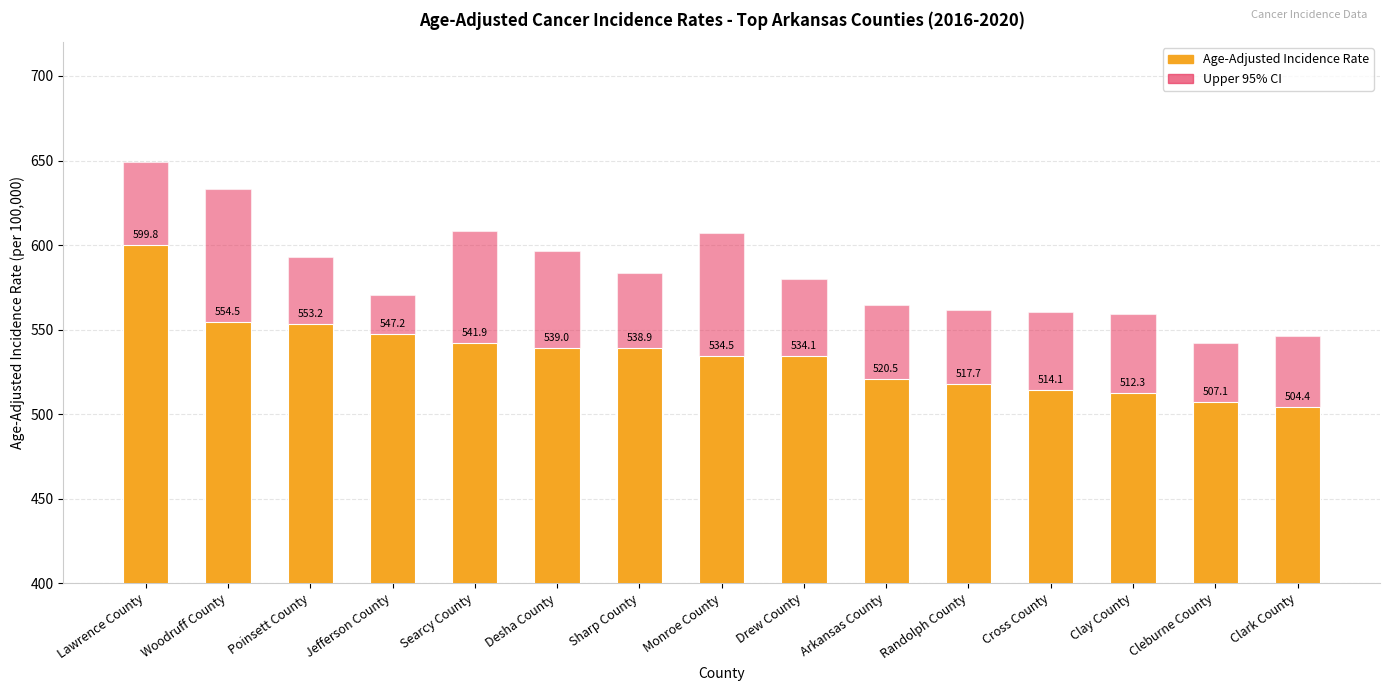

The value of Age-Adjusted Incidence Rate at Cleburne County is 840.4. True or false?

False